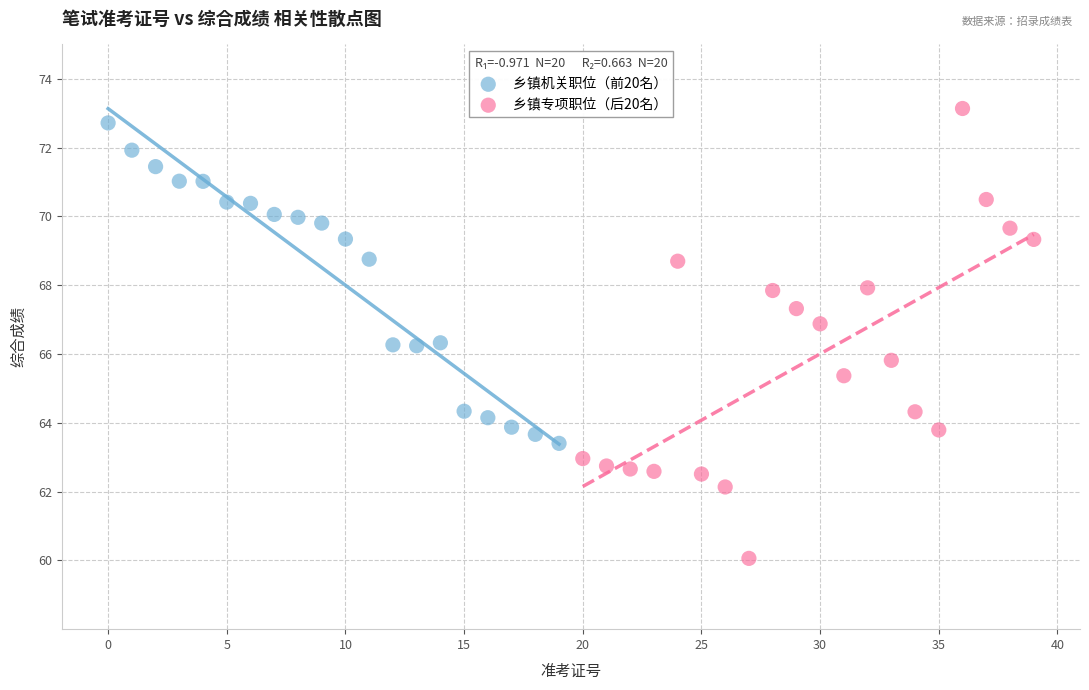

Which series has the widest spread of Y values?

乡镇专项职位（后20名）